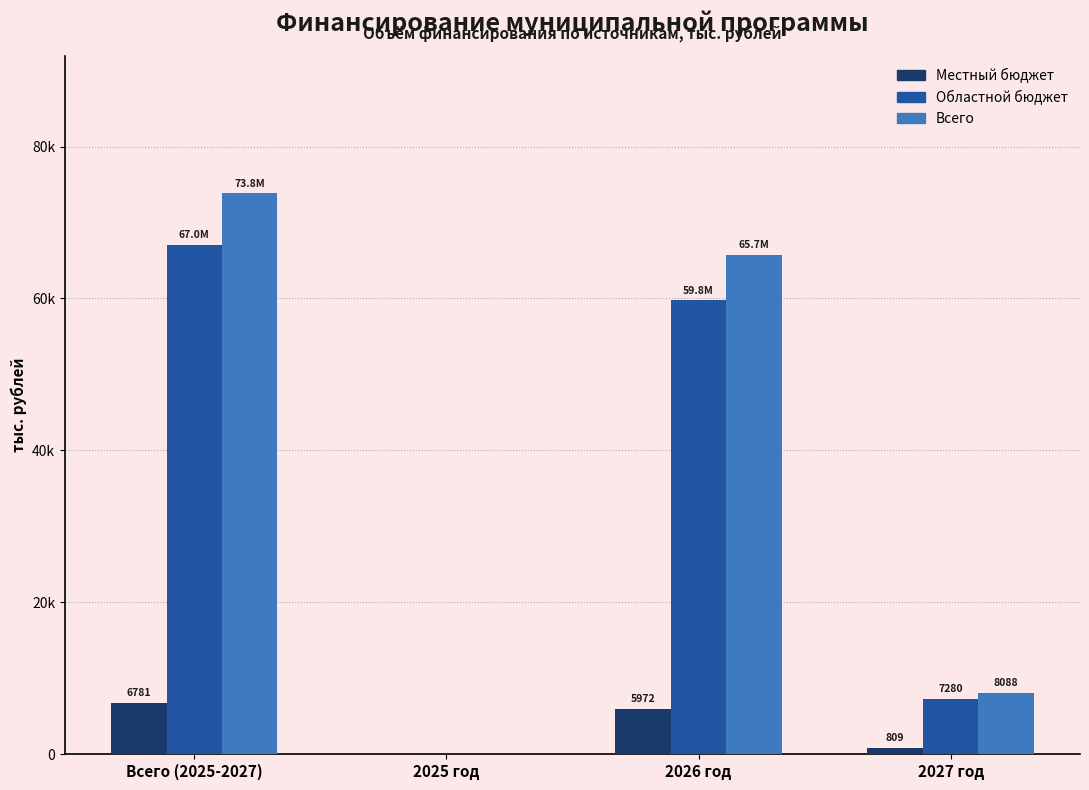

What are all the series names shown in the legend?

Местный бюджет, Областной бюджет, Всего